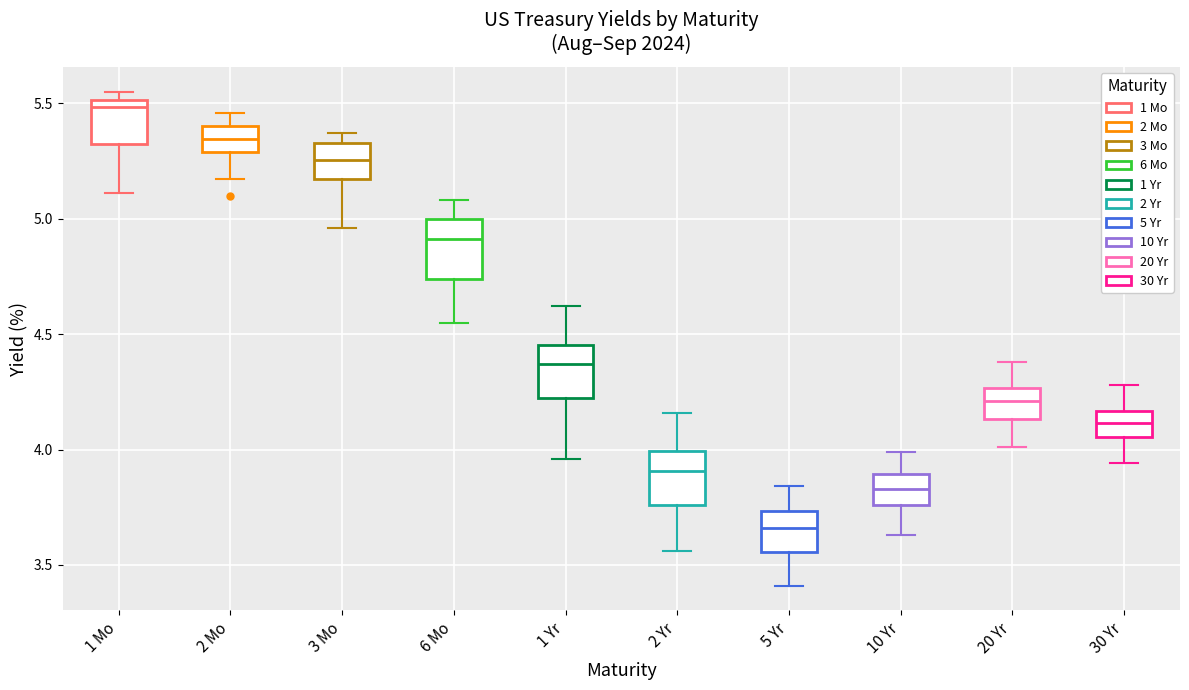

Which box has the highest median line?

1 Mo